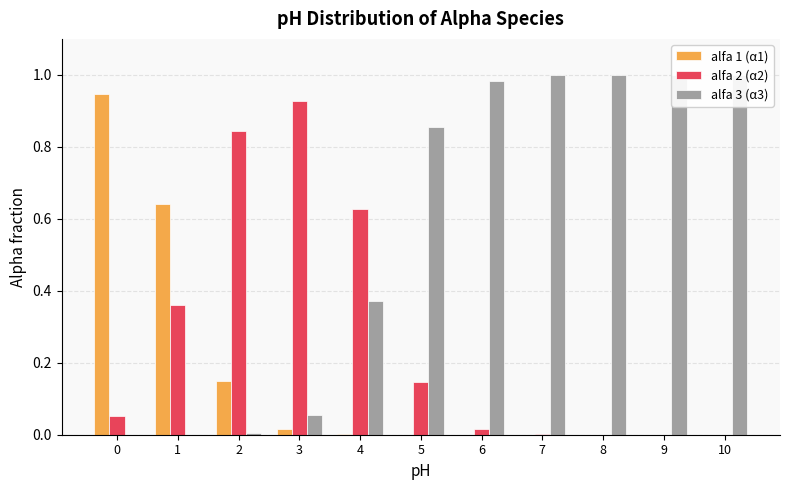

Rank the series by their maximum value, from highest to lowest.

alfa 3 (α3), alfa 1 (α1), alfa 2 (α2)